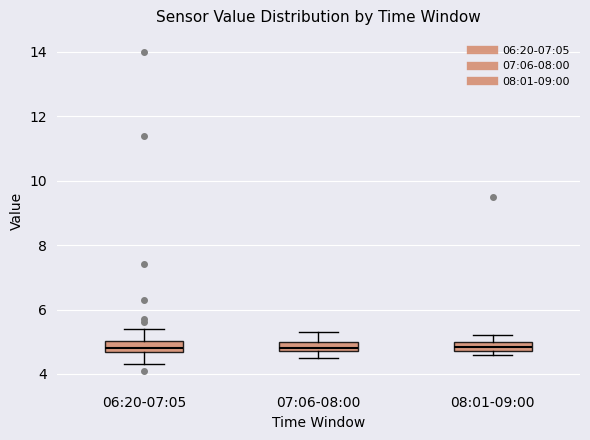

Where does the lower whisker of the box for 06:20-07:05 end on the y-axis? The values are not printed on the chart, so give them approximately, as read against the axis.

4.4